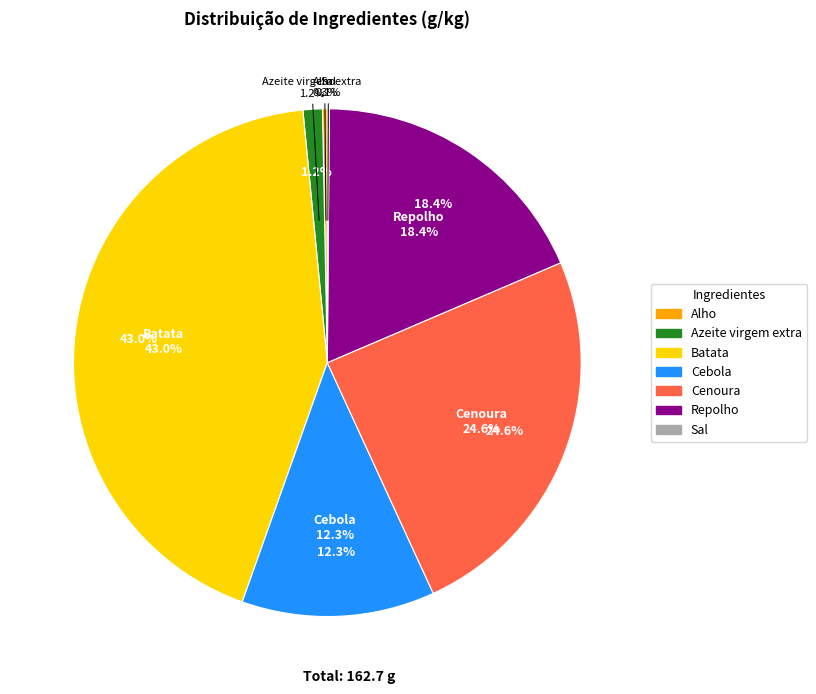

Count the number of slices in the pie.

7